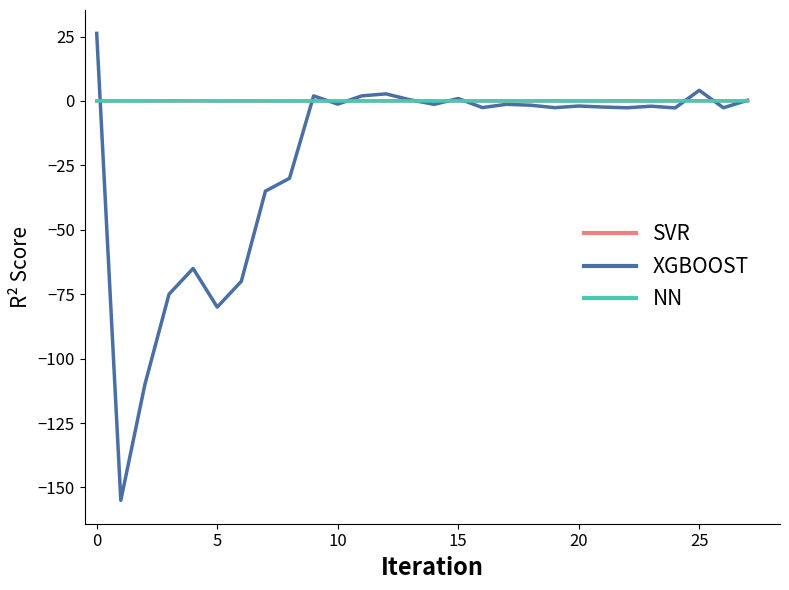

True or false: תשואה לפידיון and שיעור ריבית cross at least once.

True